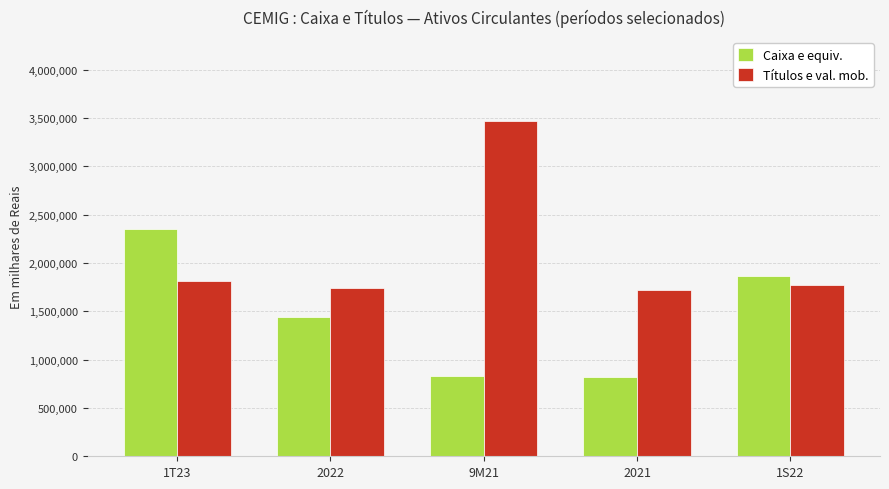

Which series has the largest range (max minus min)?

Títulos e val. mob.